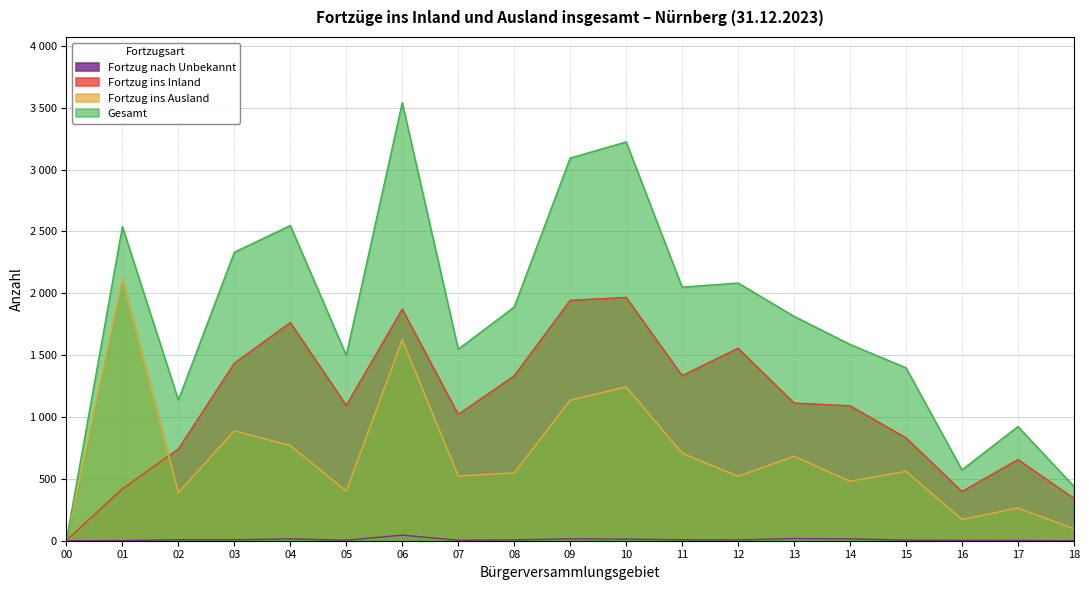

At which label is Fortzug ins Ausland closest to 1059?

09